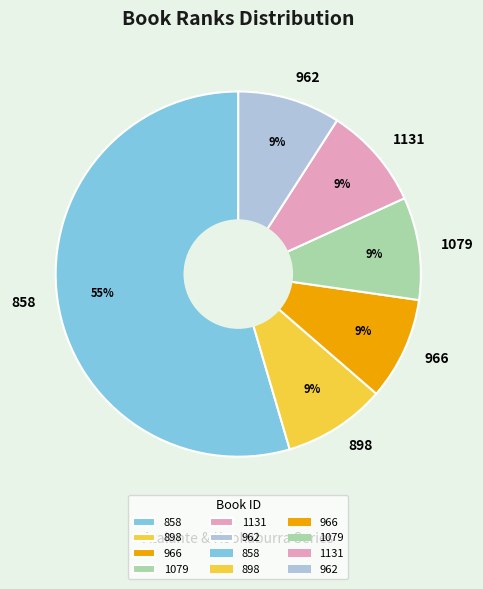

To the nearest percent, what portion does 858 represent?

55%